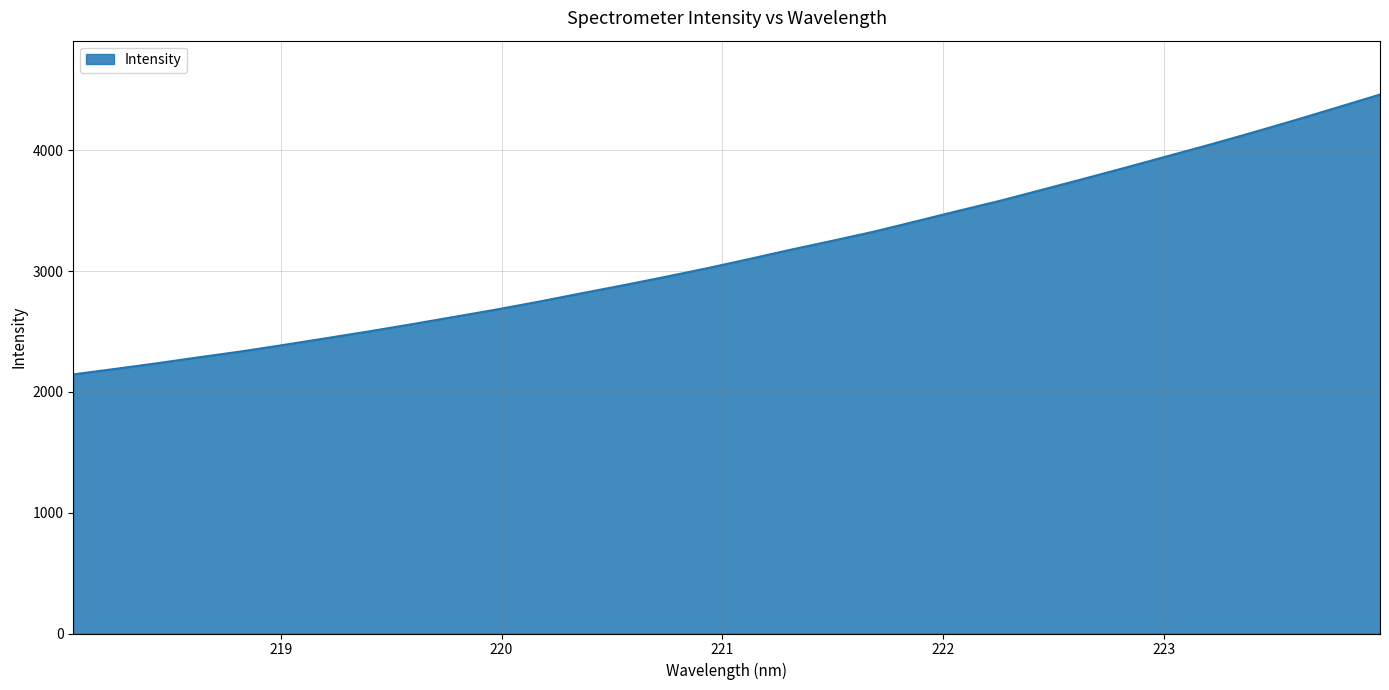

What is the greatest value displayed?

4461.8